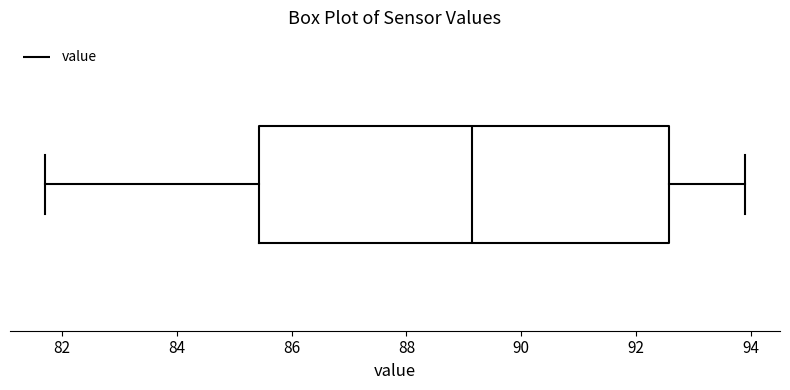

Transcribe this box plot: give where the median line is, the range the box spans, and where the two whiskers end, as read against the x-axis. The values are not printed on the chart, so give them approximately, as read against the axis.

median 89.2, box 85.4 to 92.6, whiskers 81.8 to 94.0